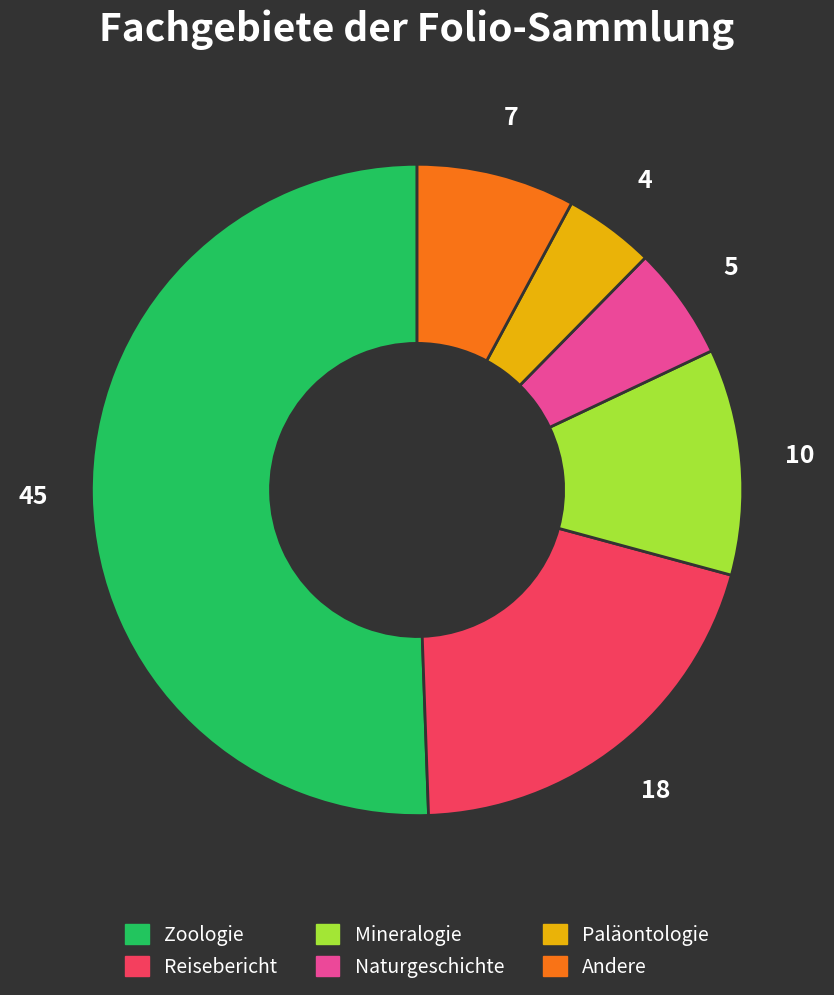

The Paläontologie slice represents 4% of the pie. True or false?

True